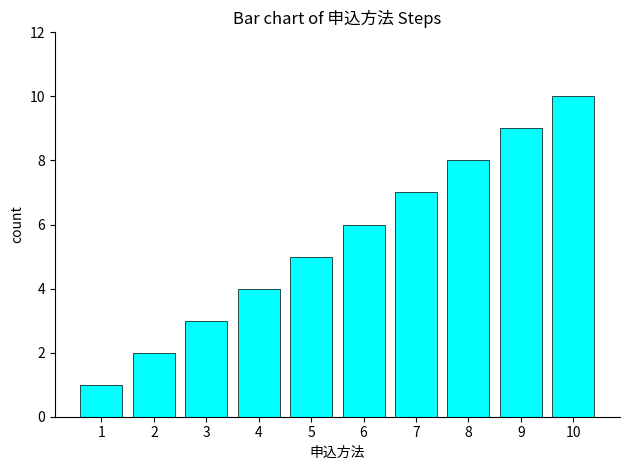

What is the maximum value shown in the chart?

10